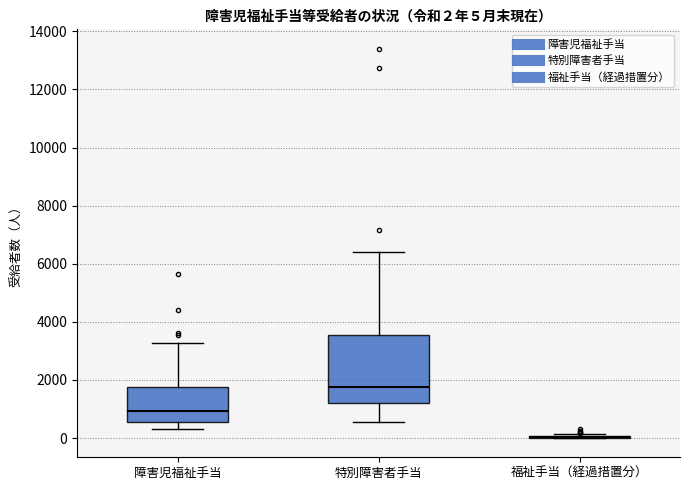

Comparing the boxes themselves (not the whiskers), which one is the tallest?

特別障害者手当